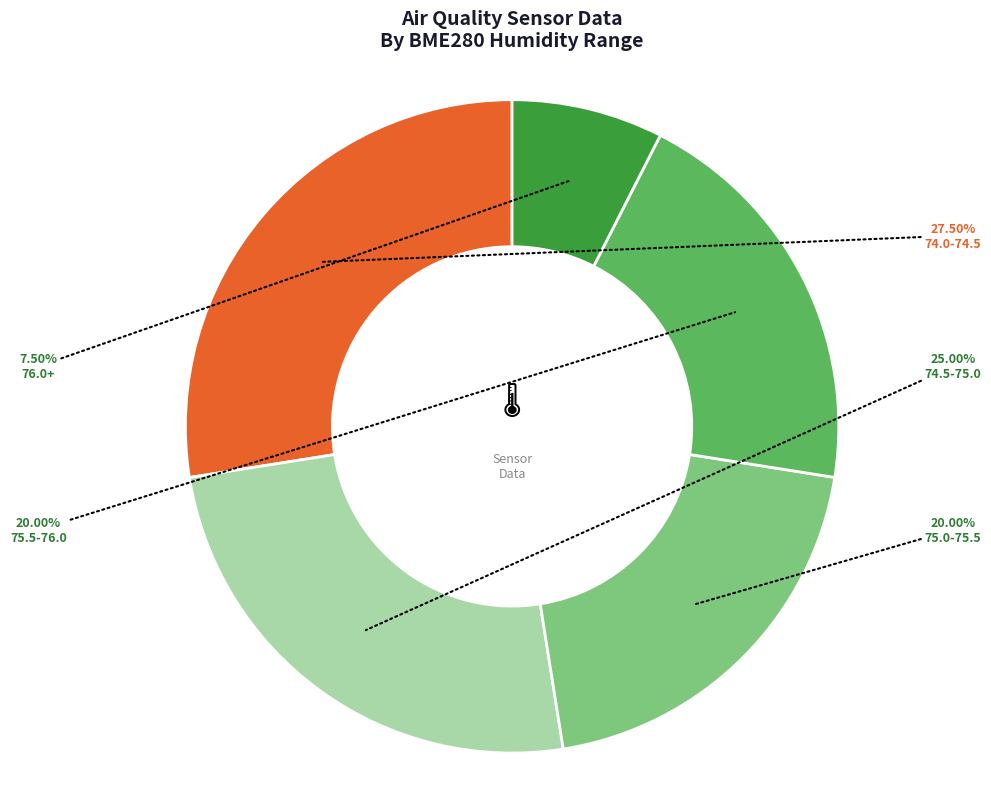

Does any single category account for the majority?

No